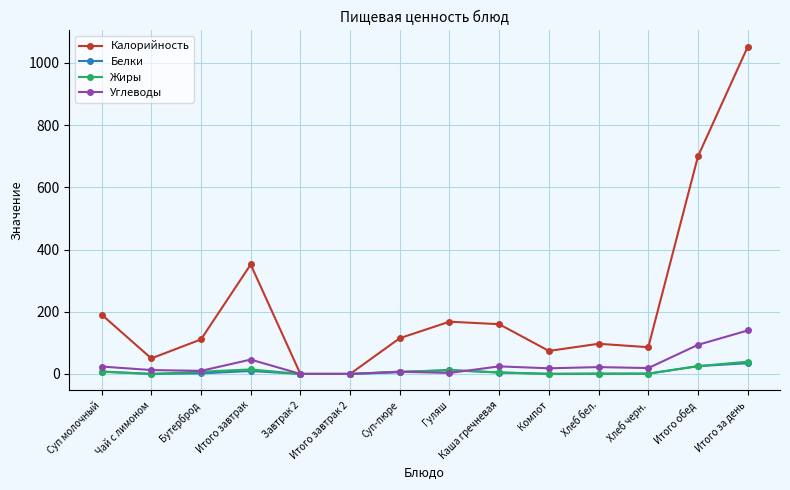

At which category is the sum across all series the highest?

Итого за день